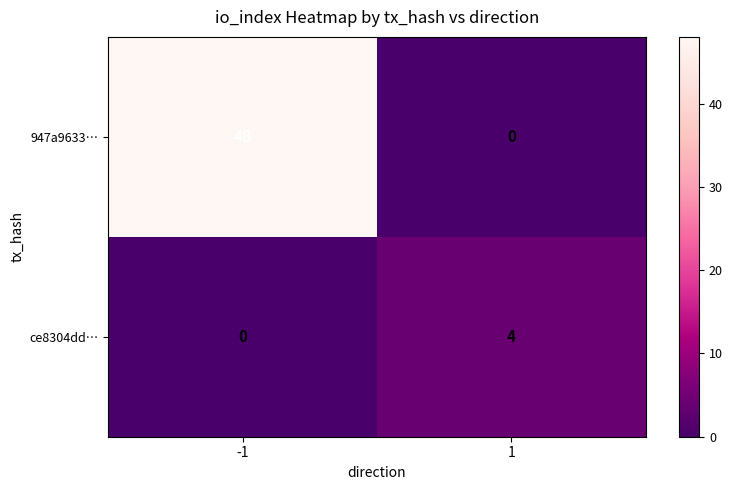

What is the total value across all series at -1?

48